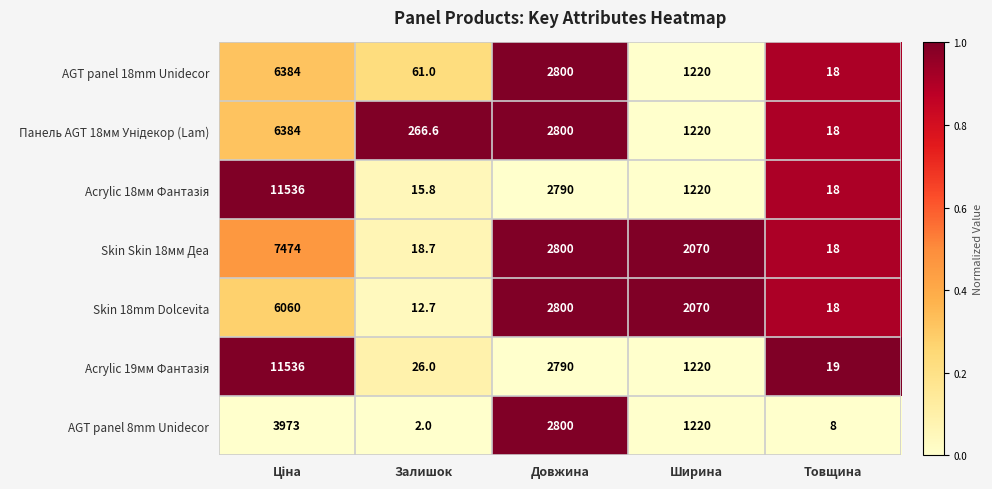

What is the maximum value for AGT panel 18mm Unidecor?

6384.0